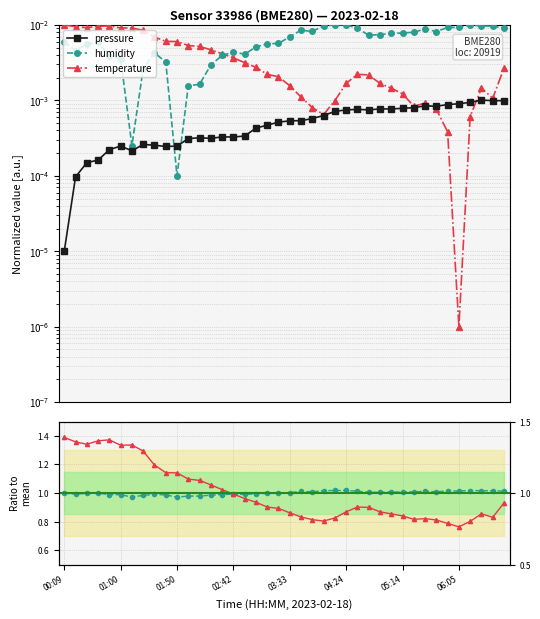

Where is humidity nearest to the value 0?

01:50